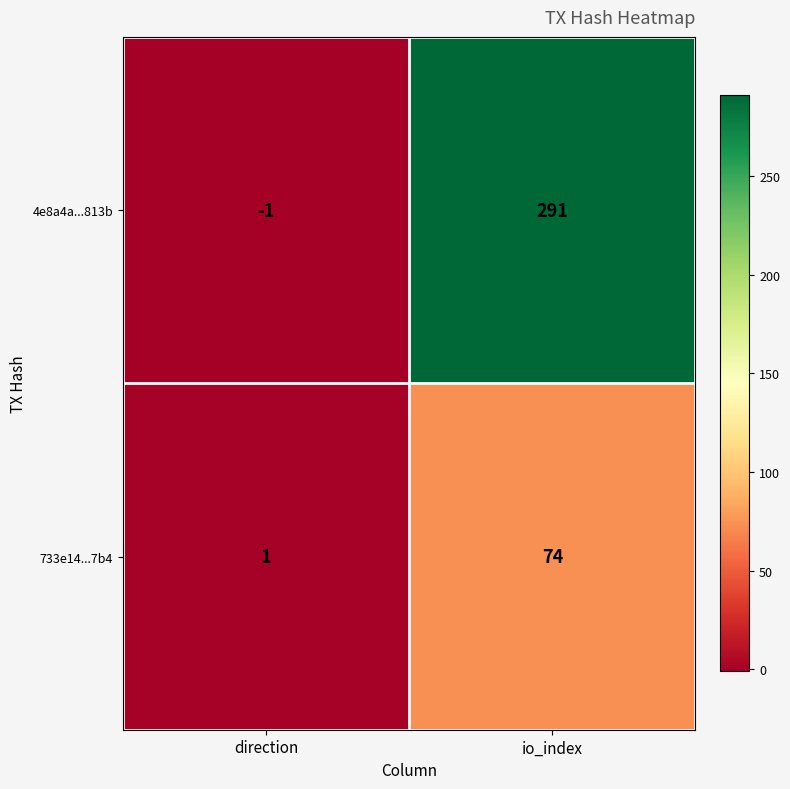

At how many categories does at least one series exceed 131?

1